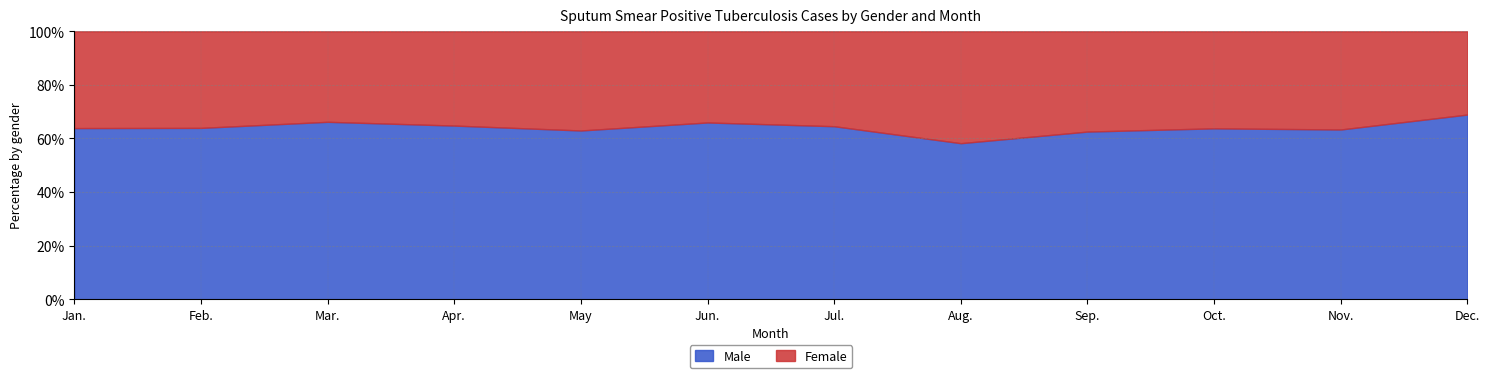

What is the approximate value of Male at Dec.?

68.9